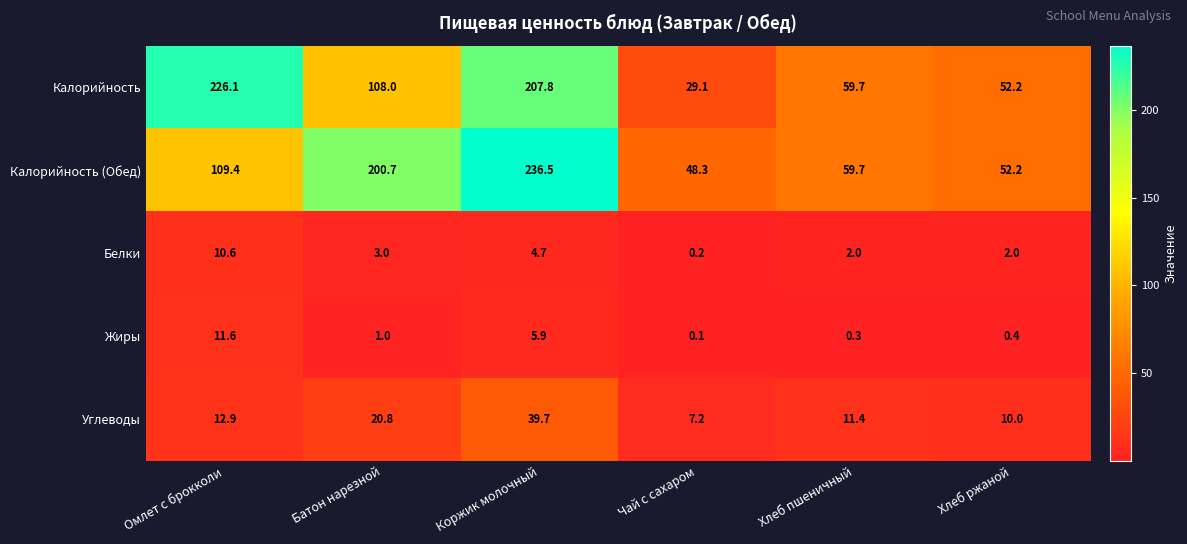

What is the total value across all series at Хлеб ржаной?

116.8